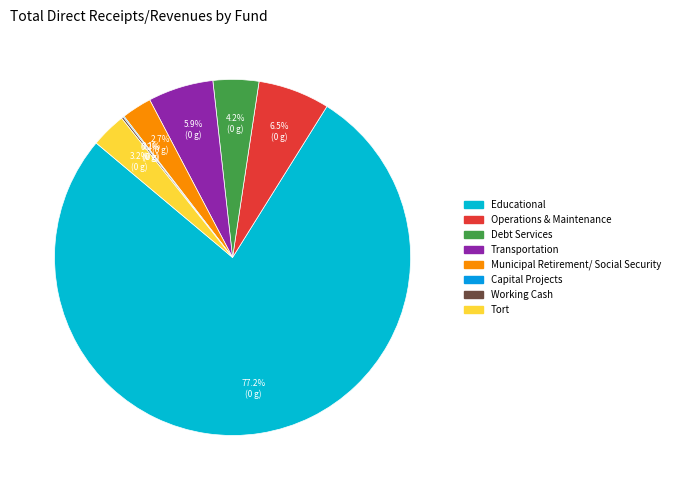

Count the number of slices in the pie.

8